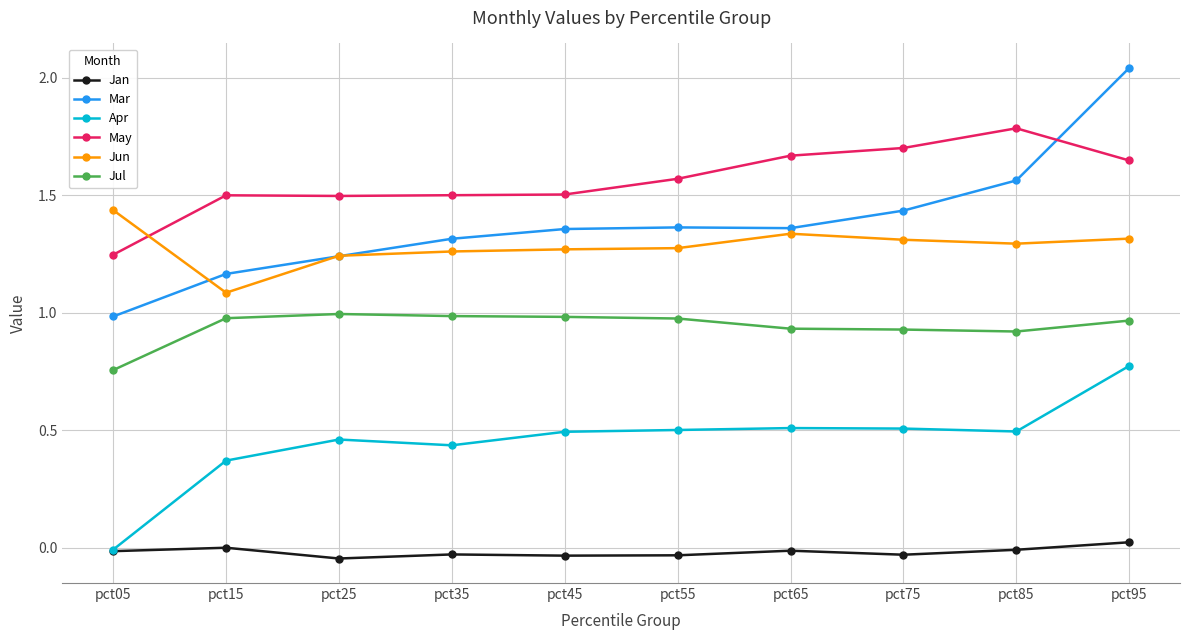

At which label is Mar closest to 1?

pct05